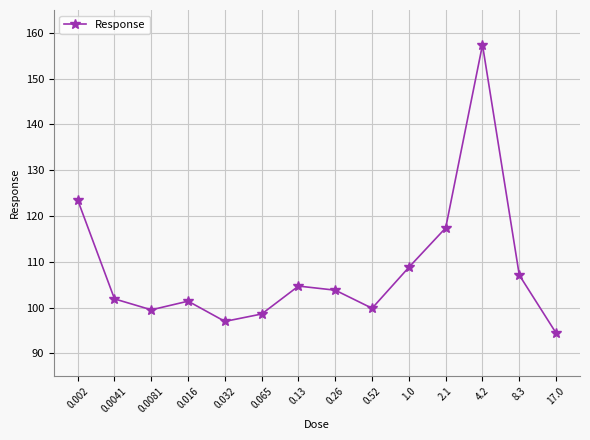

The value at 0.016 is 160.2. True or false?

False